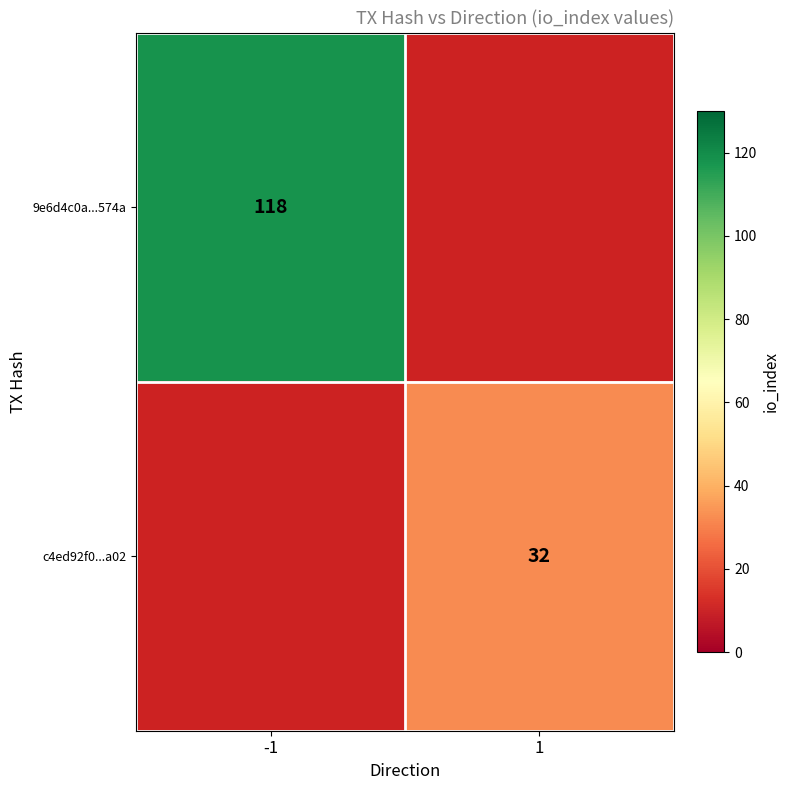

The value of 9e6d4c0a...574a at -1 is 211. True or false?

False